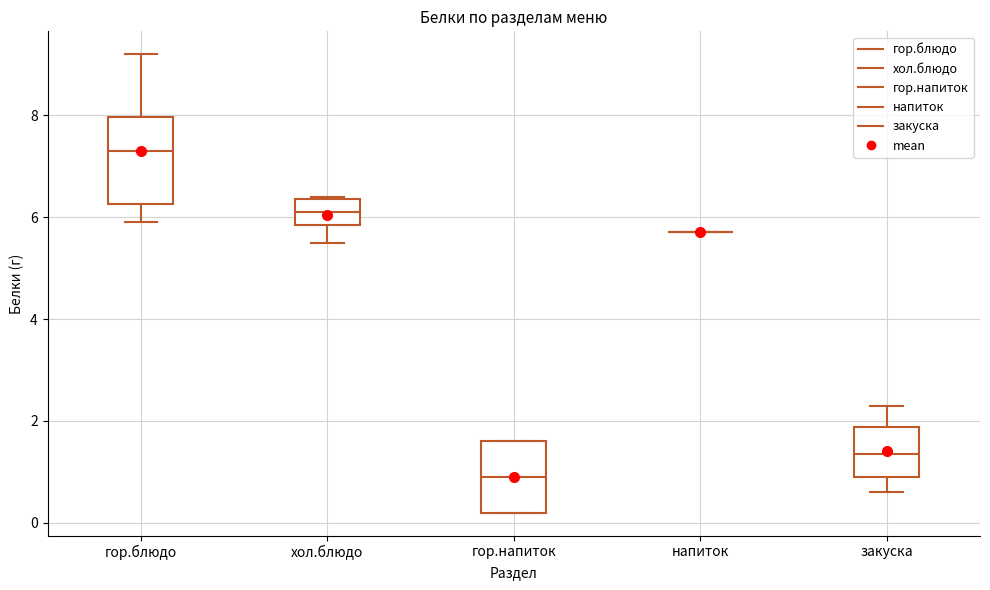

Which box is the tallest, from its lower edge to its upper edge?

гор.блюдо